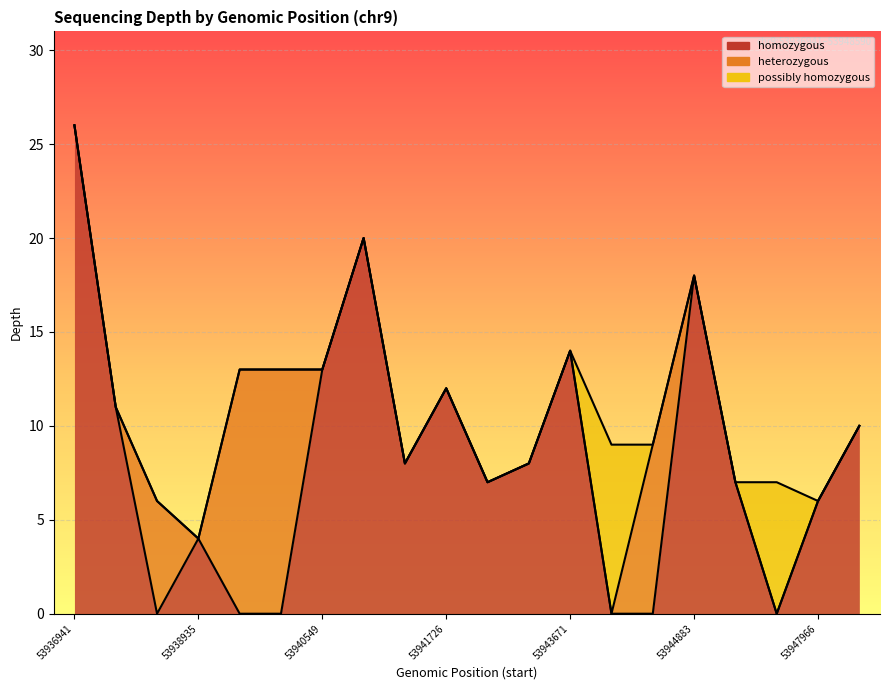

At which category does the data reach its first local valley?

53938935